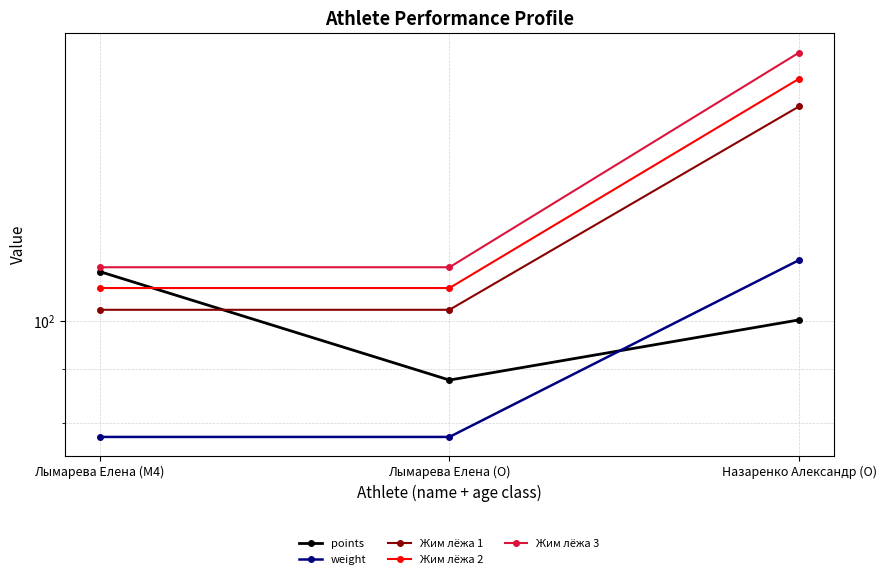

Is it true that weight equals 77.6 at Лымарева Елена (M4)?

True